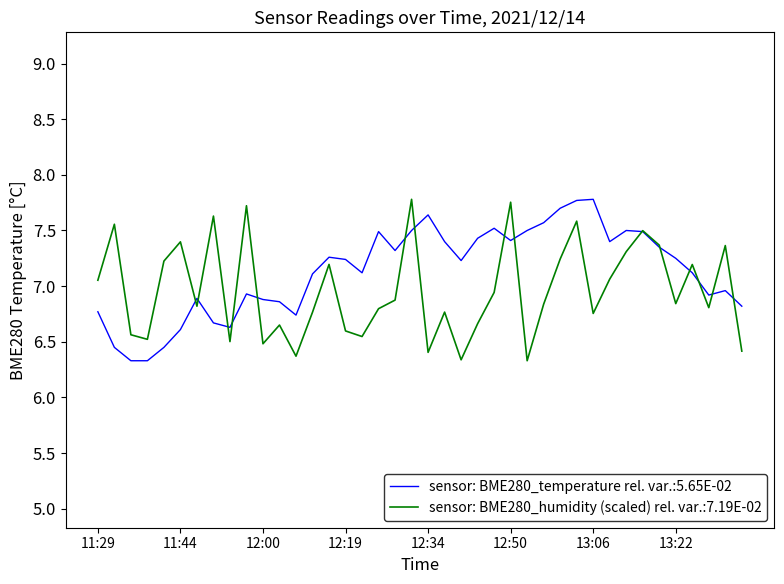

What is the minimum value for sensor: BME280_temperature rel. var.:5.65E-02?

6.3